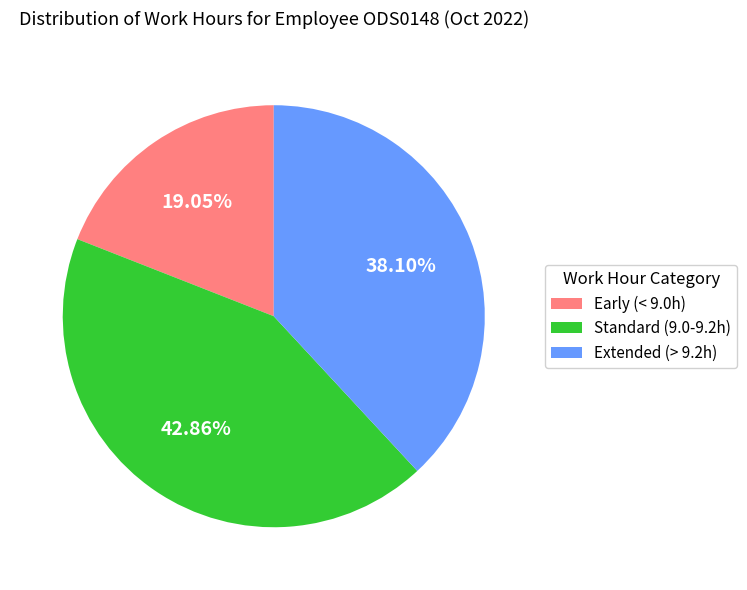

Does Standard (9.0-9.2h) account for over 50% of the chart?

No